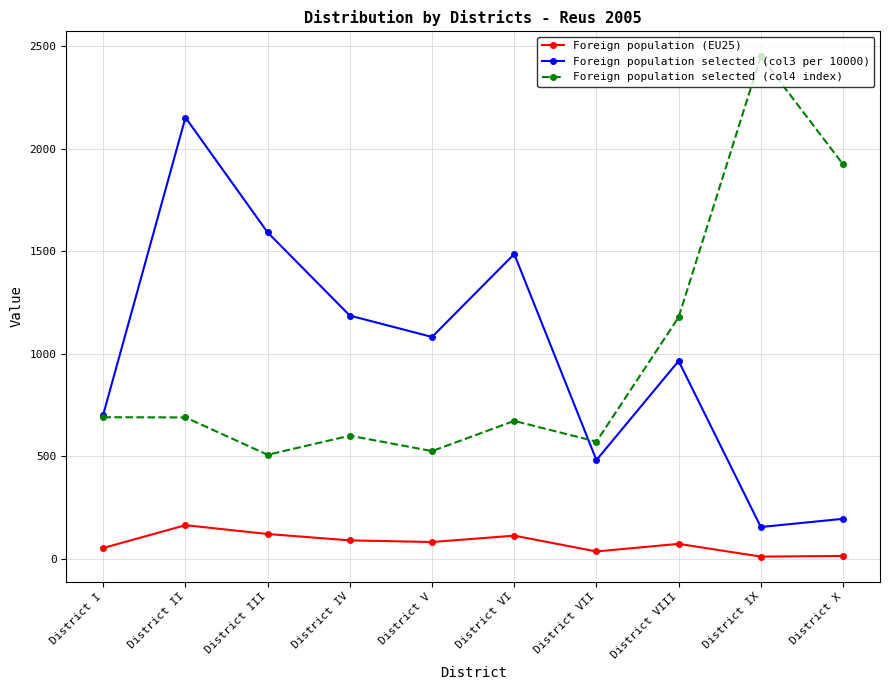

True or false: Foreign population (EU25) and Foreign population selected (col3 per 10000) intersect in this chart.

False